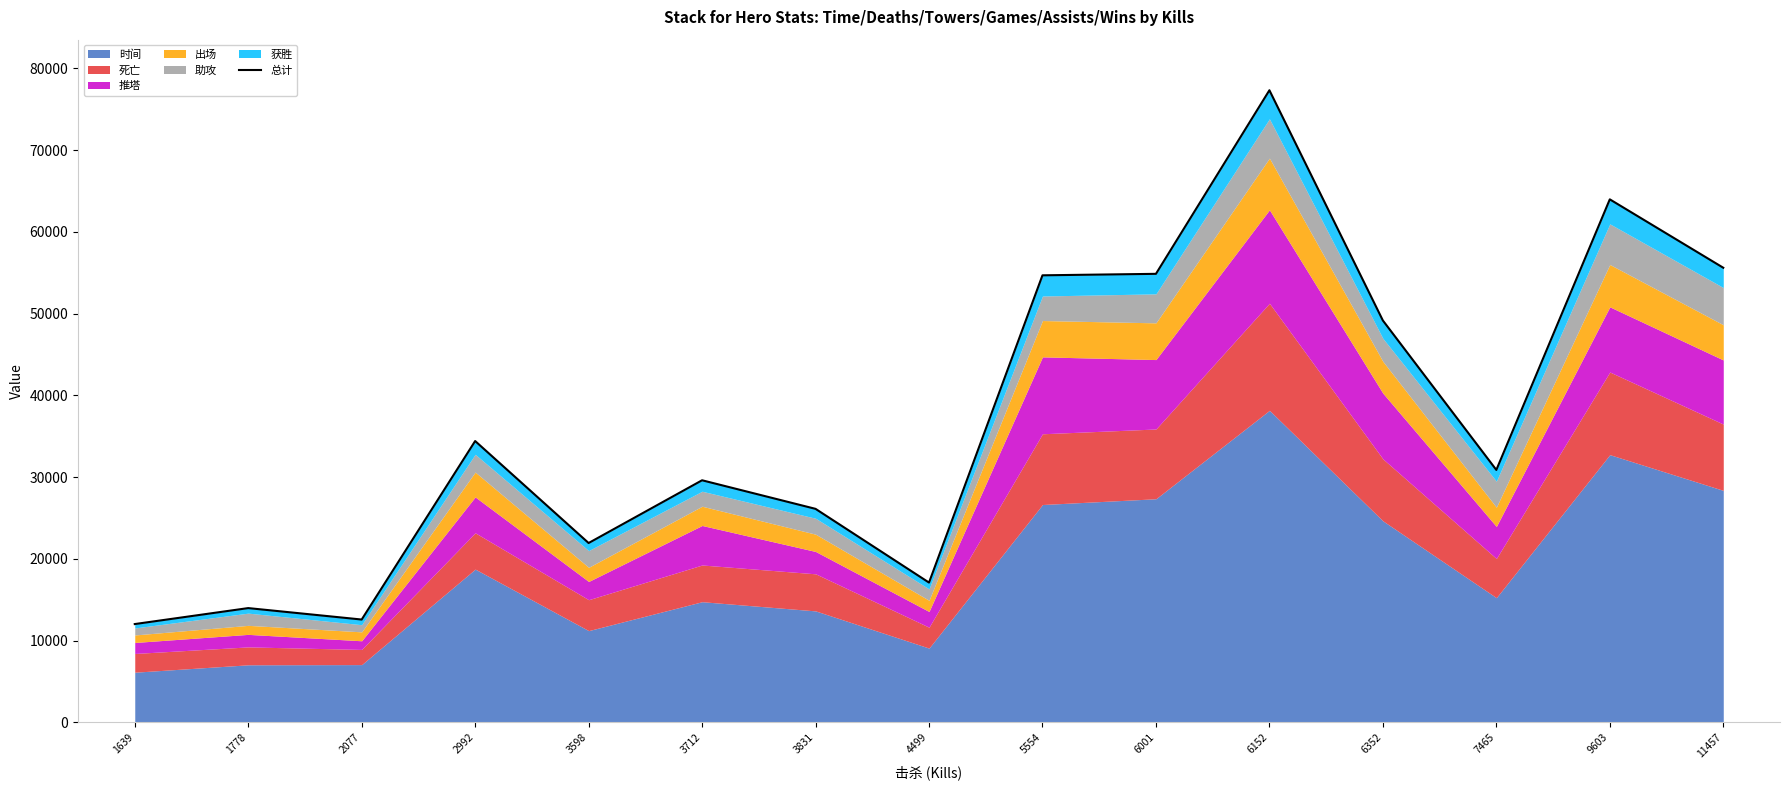

Rank the categories by value from highest to lowest.

6152, 9603, 11457, 6001, 5554, 6352, 2992, 7465, 3712, 3831, 3598, 4499, 1778, 2077, 1639